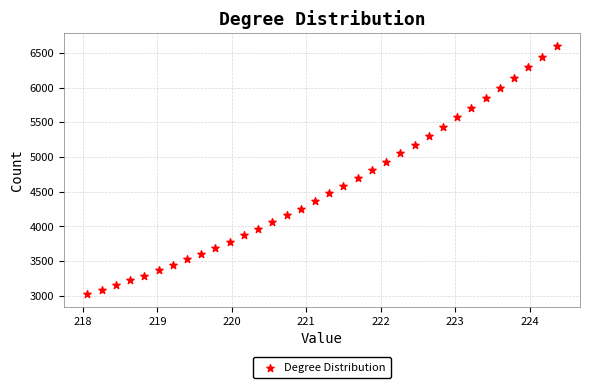

What is the range of X values (max minus min)?

6.3